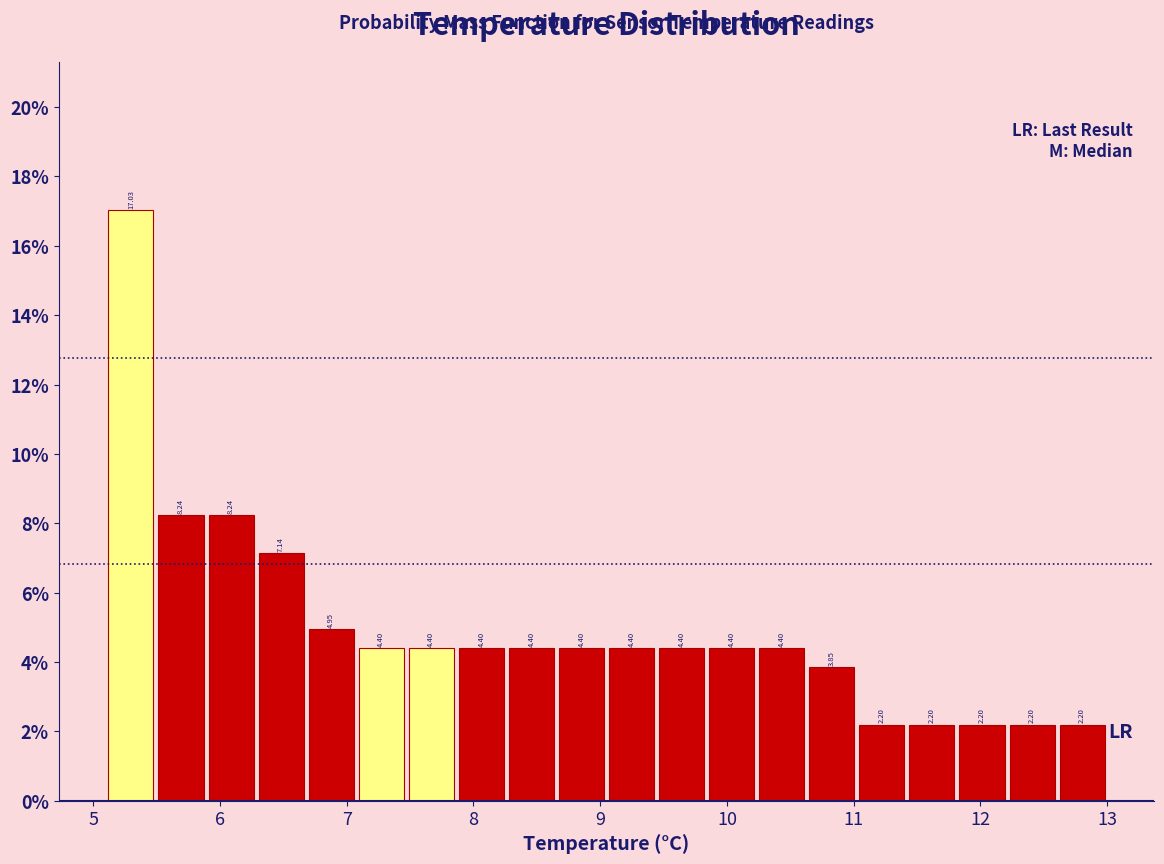

Around what value on the x-axis is the tallest bar? Give the approximate position of its centre, as read against the axis.

5.3